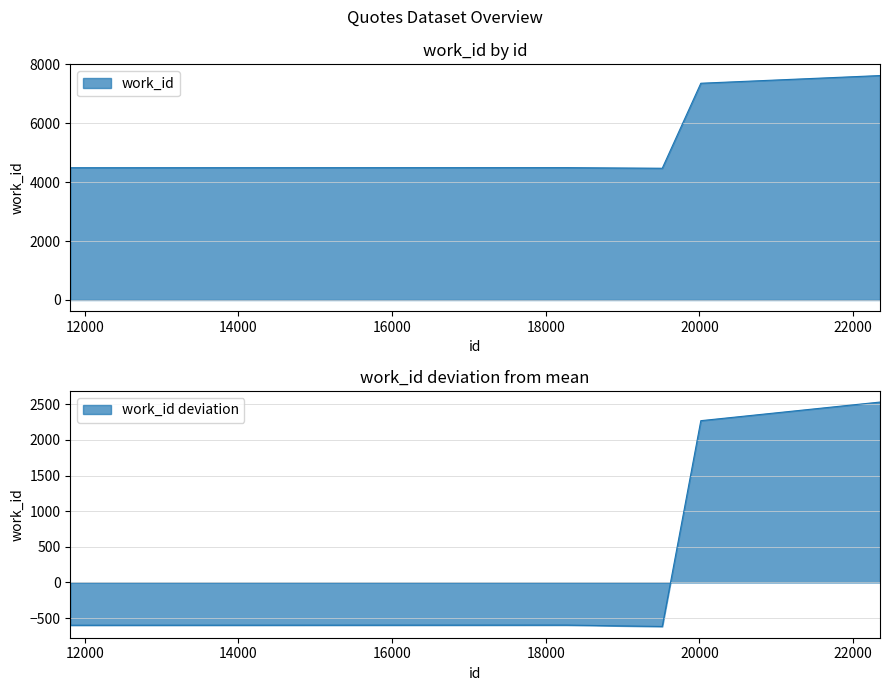

What is the minimum value shown in the chart?

4475